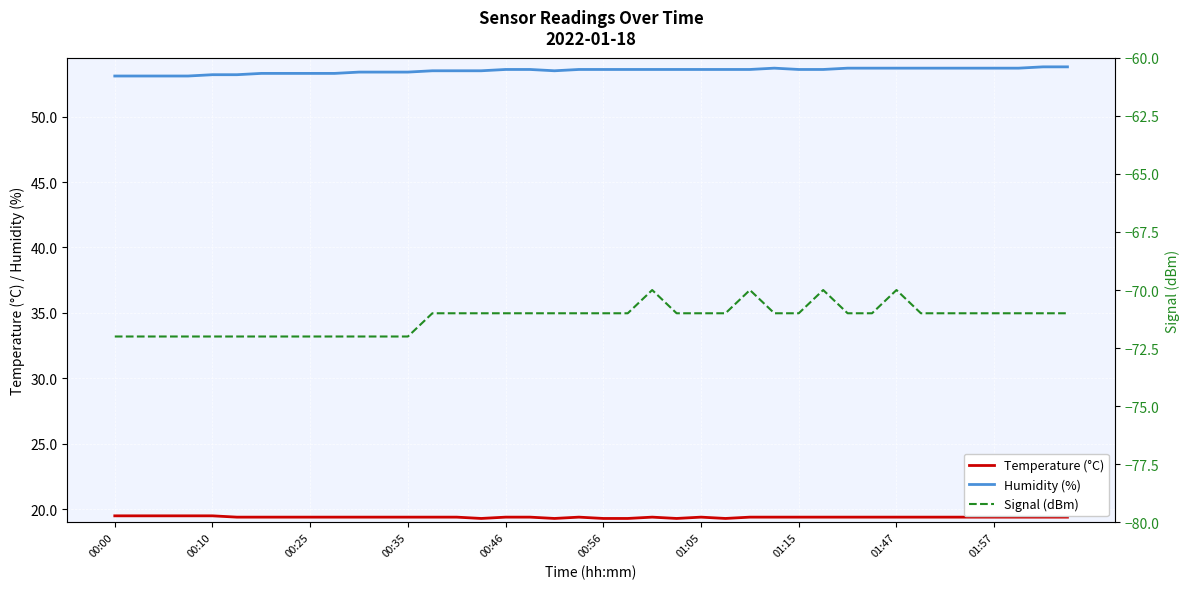

Rank the series by their maximum value, from lowest to highest.

Signal (dBm), Temperature (°C), Humidity (%)